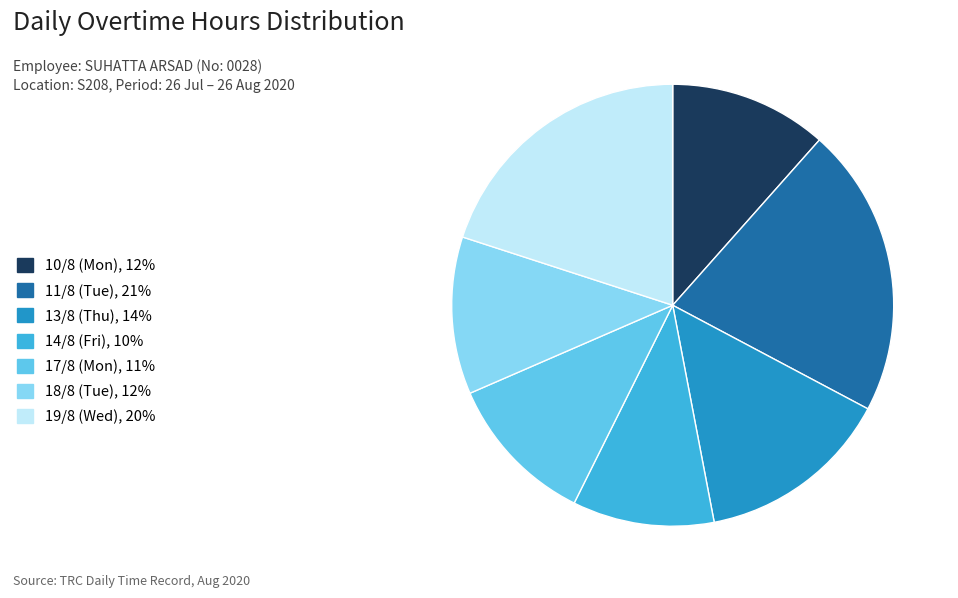

Is 18/8 (Tue), 12% the majority of the pie?

No